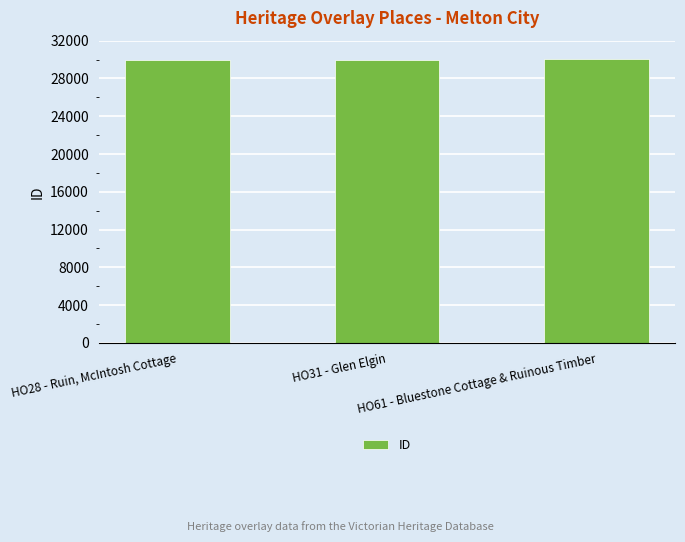

The chart shows a value of 29992 at HO31 - Glen Elgin. True or false?

True